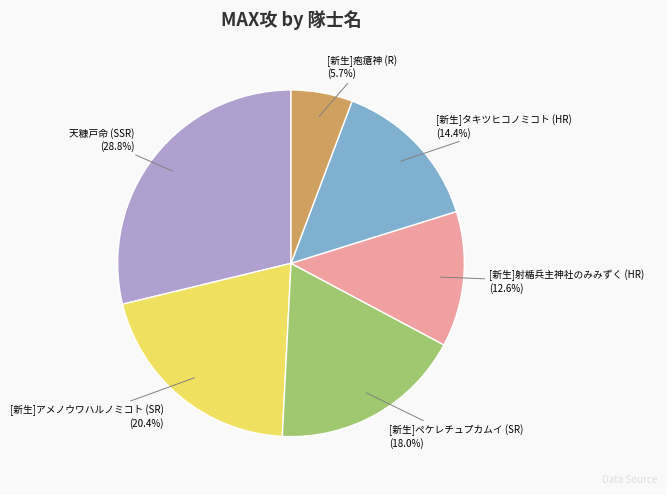

To the nearest percent, what is the combined percentage of [新生]アメノウワハルノミコト (SR) and 天糠戸命 (SSR)?

49%